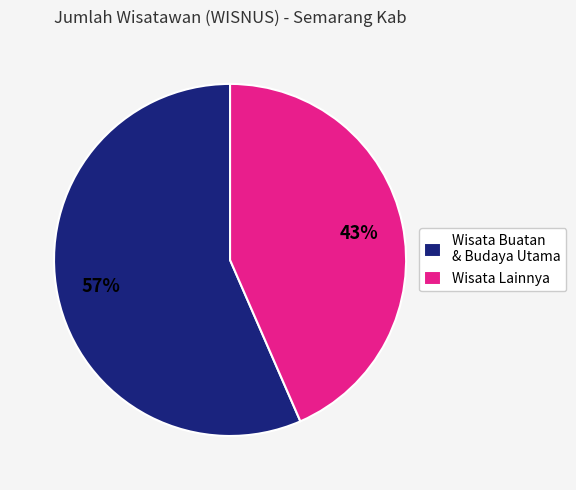

To the nearest percent, what percentage of the pie is Wisata Buatan & Budaya Utama?

57%